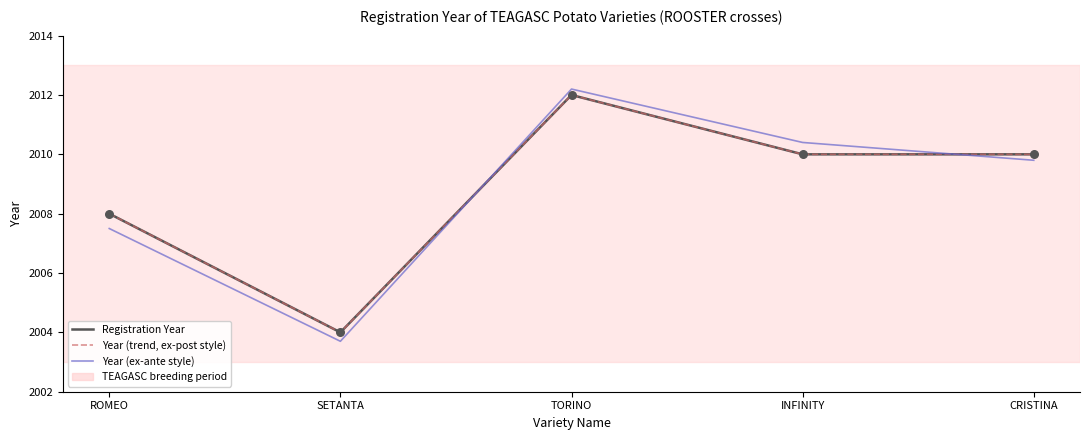

At how many categories does at least one series exceed 2008?

3